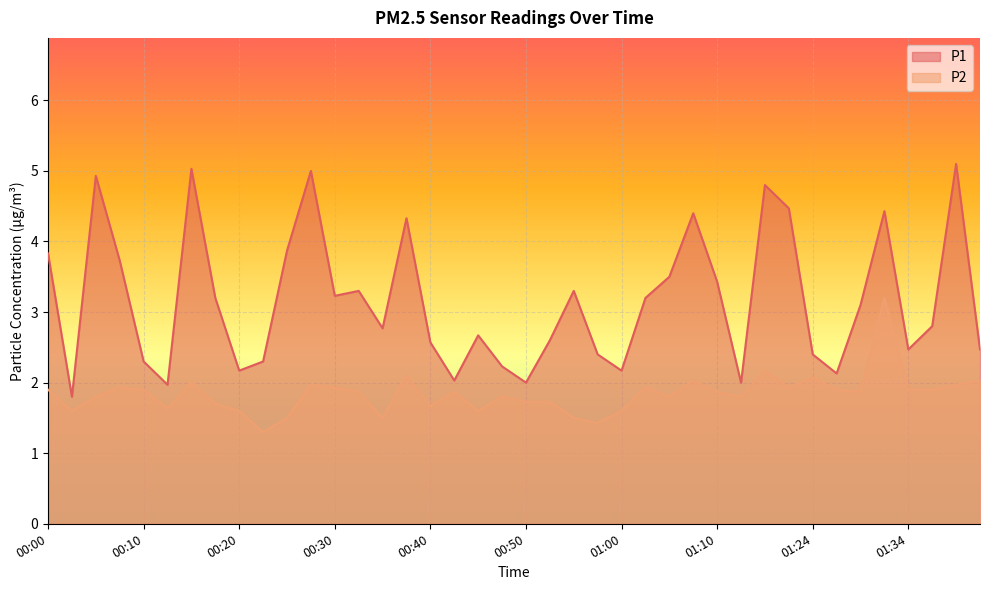

True or false: P1 has more than 2 points higher than both neighbors.

True